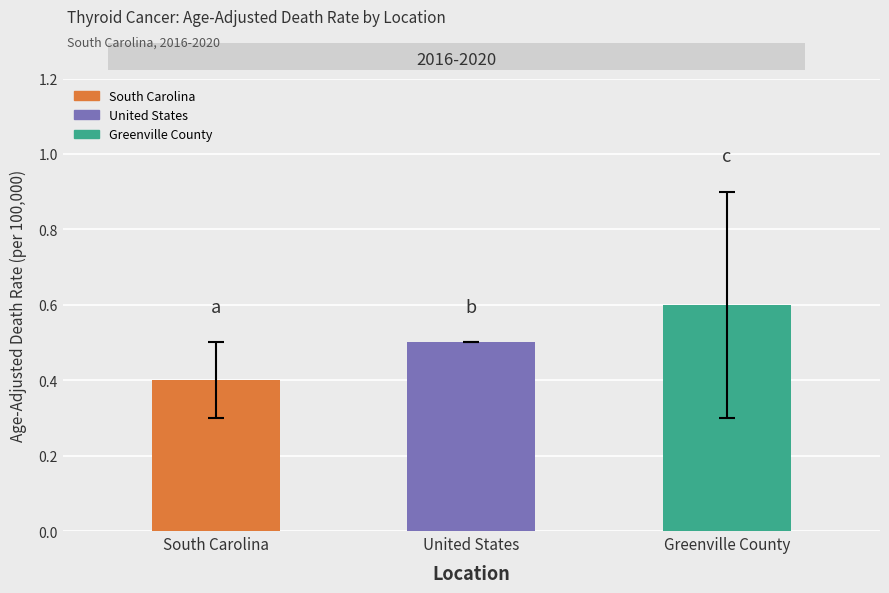

What is the value of the Upper CI bar at the 1st from the left?

0.5